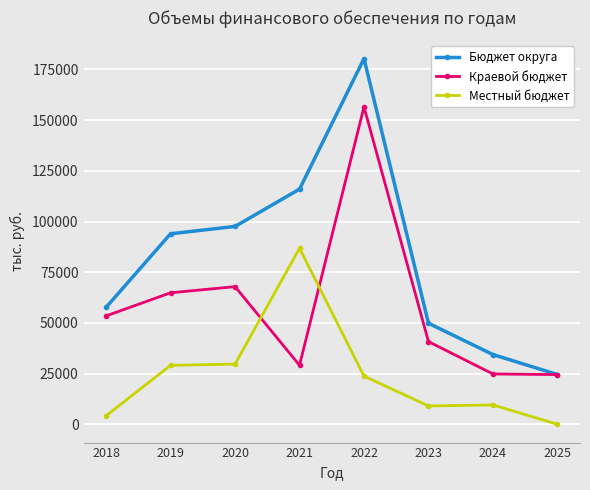

How many intersections are there between Местный бюджет and Краевой бюджет?

2